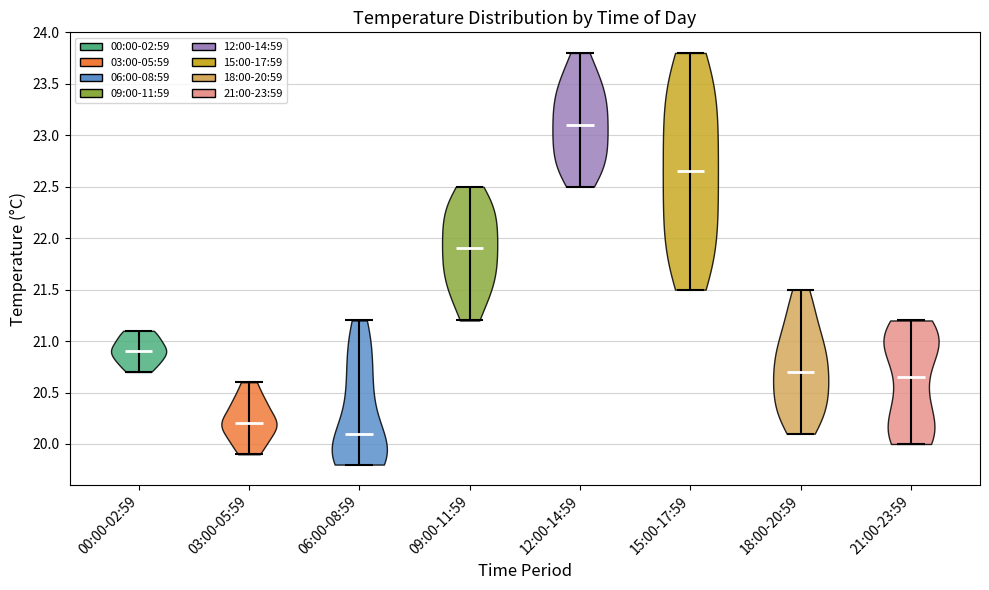

Reading left to right, read every violin against the y-axis: where its median line is, and the lowest and highest points it reaches. The values are not printed on the chart, so give them approximately, as read against the axis.

00:00-02:59: median line 20.90, lowest point 20.70, highest point 21.10
03:00-05:59: median line 20.20, lowest point 19.90, highest point 20.60
06:00-08:59: median line 20.10, lowest point 19.80, highest point 21.20
09:00-11:59: median line 21.90, lowest point 21.20, highest point 22.50
12:00-14:59: median line 23.10, lowest point 22.50, highest point 23.80
15:00-17:59: median line 22.65, lowest point 21.50, highest point 23.80
18:00-20:59: median line 20.70, lowest point 20.10, highest point 21.50
21:00-23:59: median line 20.65, lowest point 20.00, highest point 21.20